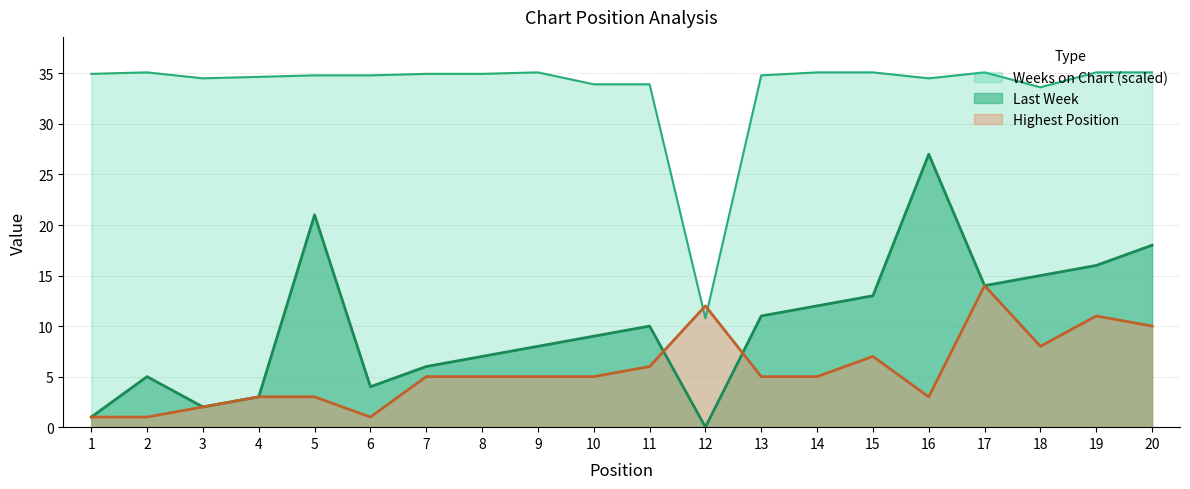

At which category is the sum across all series the highest?

16